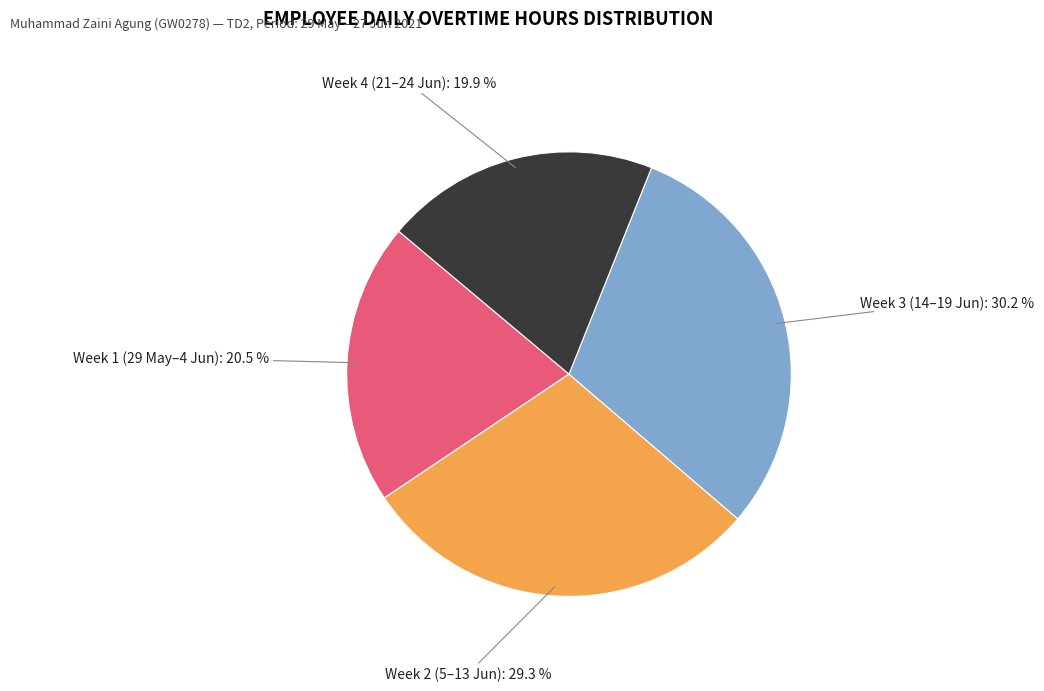

Does any single category account for the majority?

No